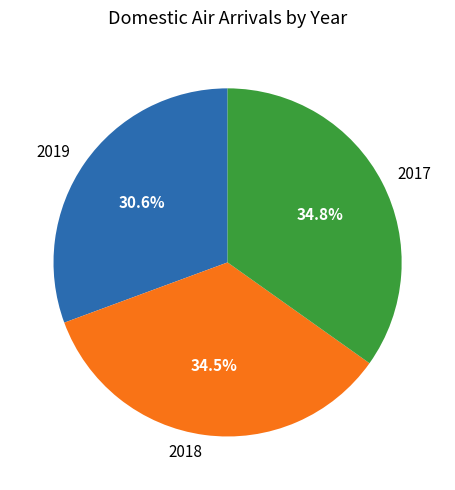

Do 2018 and 2019 together represent more than half of the pie?

Yes